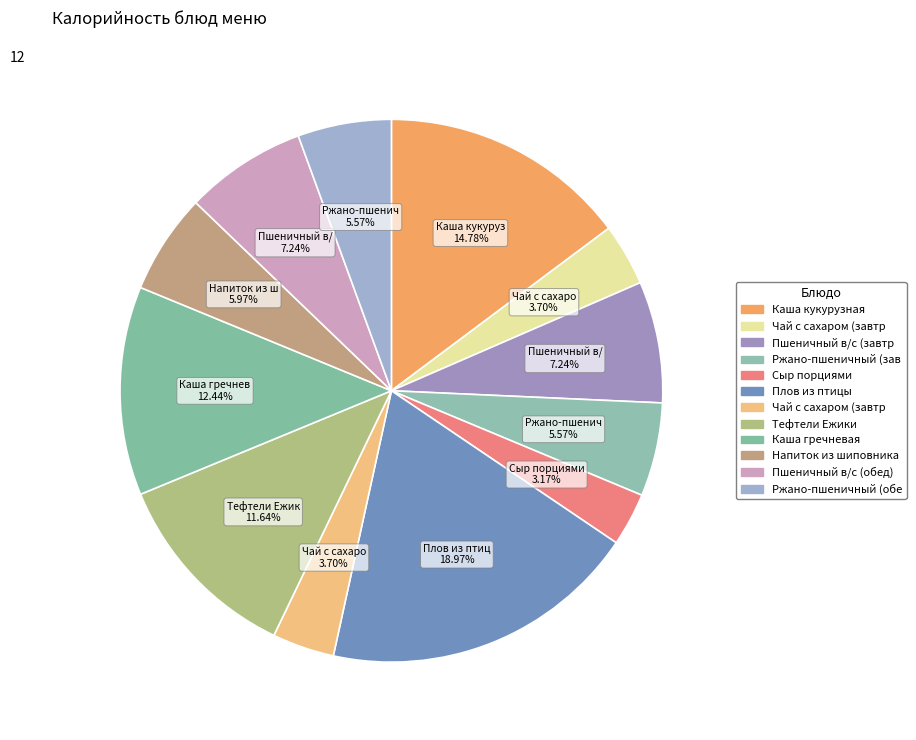

Count the number of slices in the pie.

12